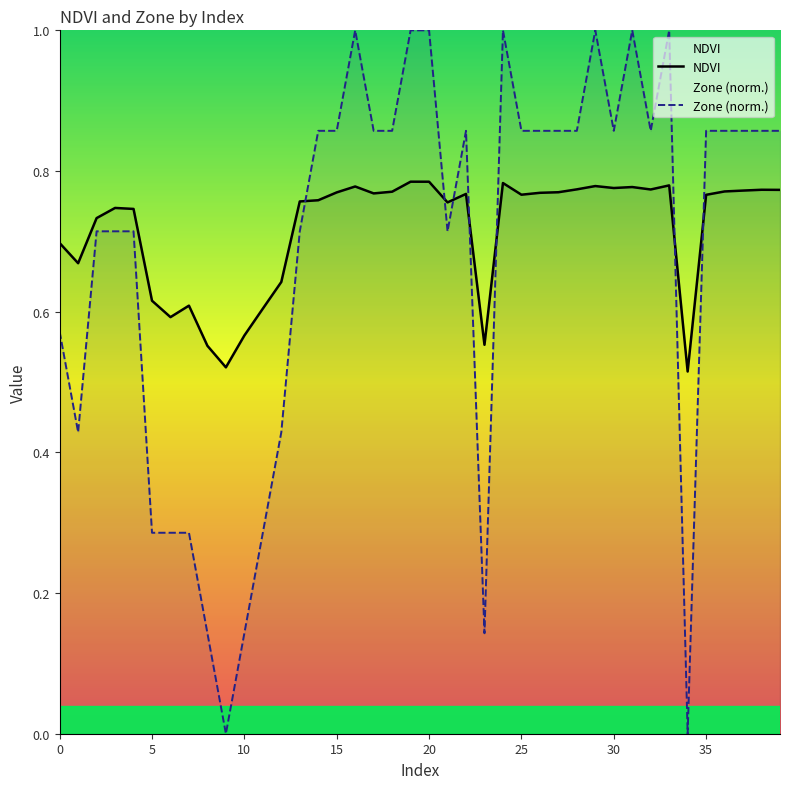

At which category does Zone (norm.) reach its first local peak?

16